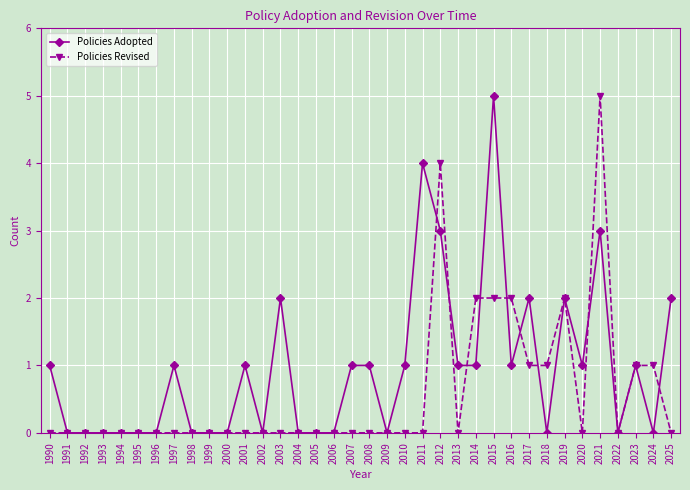

Reading left to right, transcribe all the data shown in this chart.

Policies Adopted: 1990=1	1991=0	1992=0	1993=0	1994=0	1995=0	1996=0	1997=1	1998=0	1999=0	2000=0	2001=1	2002=0	2003=2	2004=0	2005=0	2006=0	2007=1	2008=1	2009=0	2010=1	2011=4	2012=3	2013=1	2014=1	2015=5	2016=1	2017=2	2018=0	2019=2	2020=1	2021=3	2022=0	2023=1	2024=0	2025=2
Policies Revised: 1990=0	1991=0	1992=0	1993=0	1994=0	1995=0	1996=0	1997=0	1998=0	1999=0	2000=0	2001=0	2002=0	2003=0	2004=0	2005=0	2006=0	2007=0	2008=0	2009=0	2010=0	2011=0	2012=4	2013=0	2014=2	2015=2	2016=2	2017=1	2018=1	2019=2	2020=0	2021=5	2022=0	2023=1	2024=1	2025=0